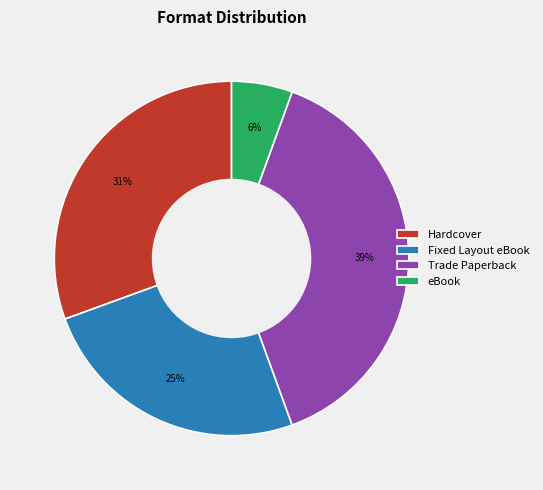

How many slices are in this pie chart?

4